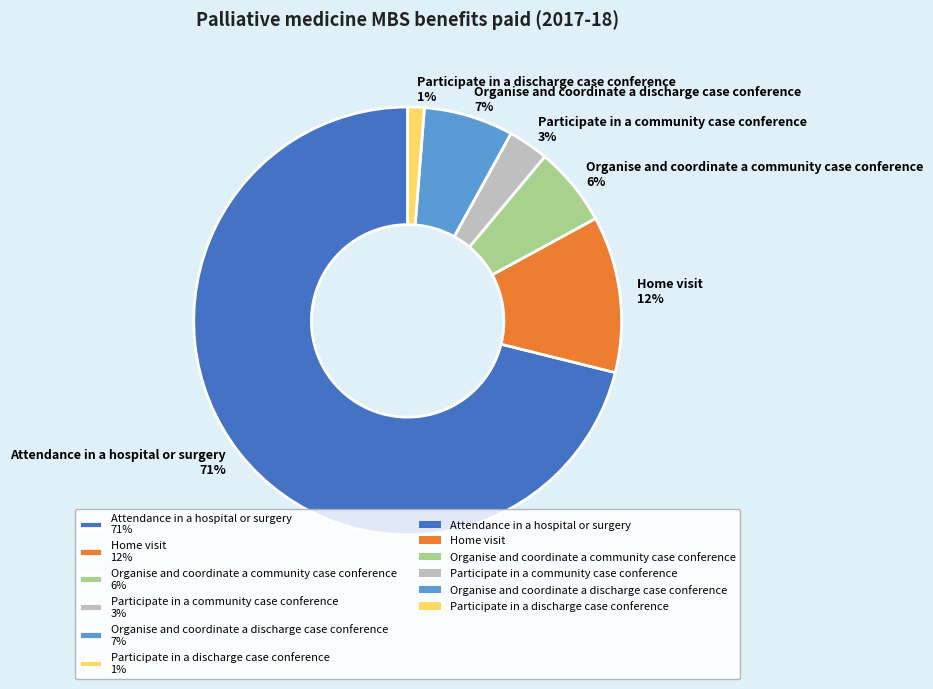

To the nearest percent, what is the difference between the largest and smallest slice percentages?

70%